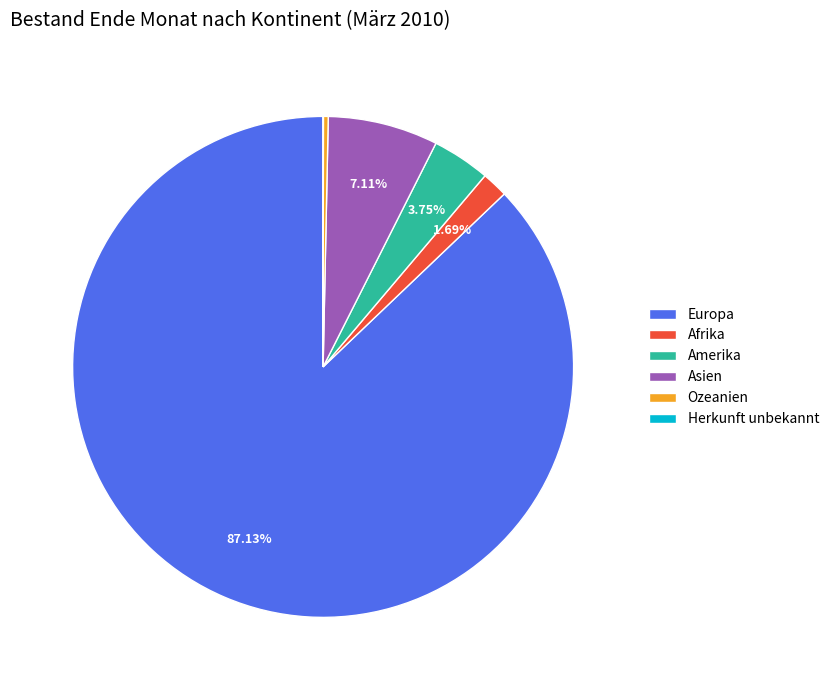

Approximately how many times larger is the value at Asien compared to Europa?

0.1